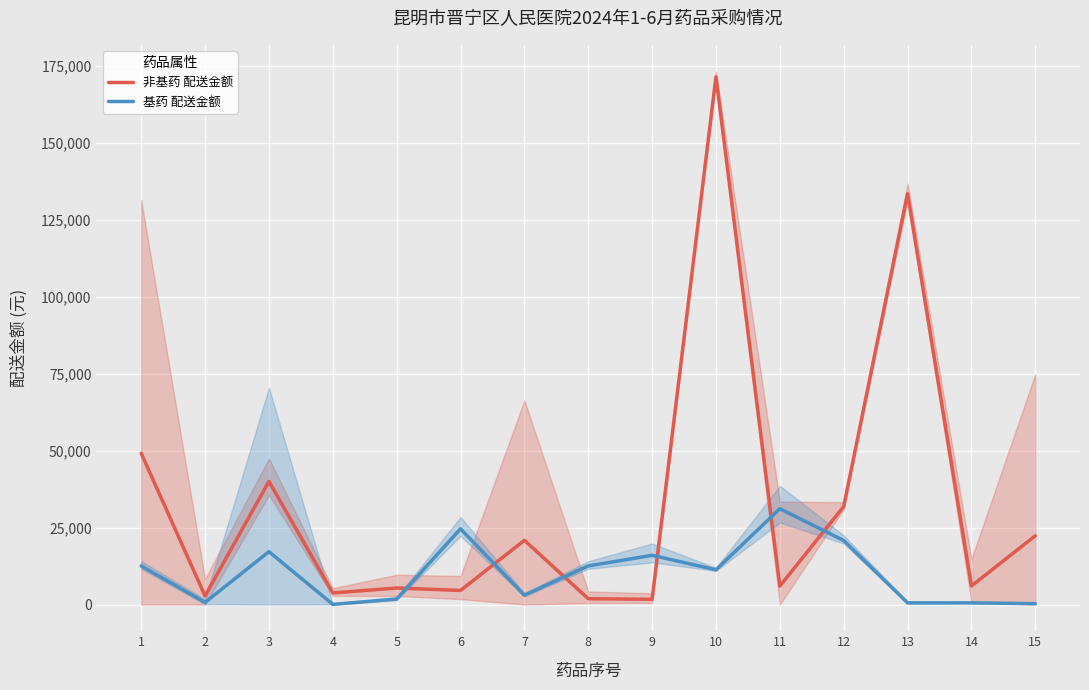

True or false: 基药 配送金额 has a value of 563.6 at 14.

True